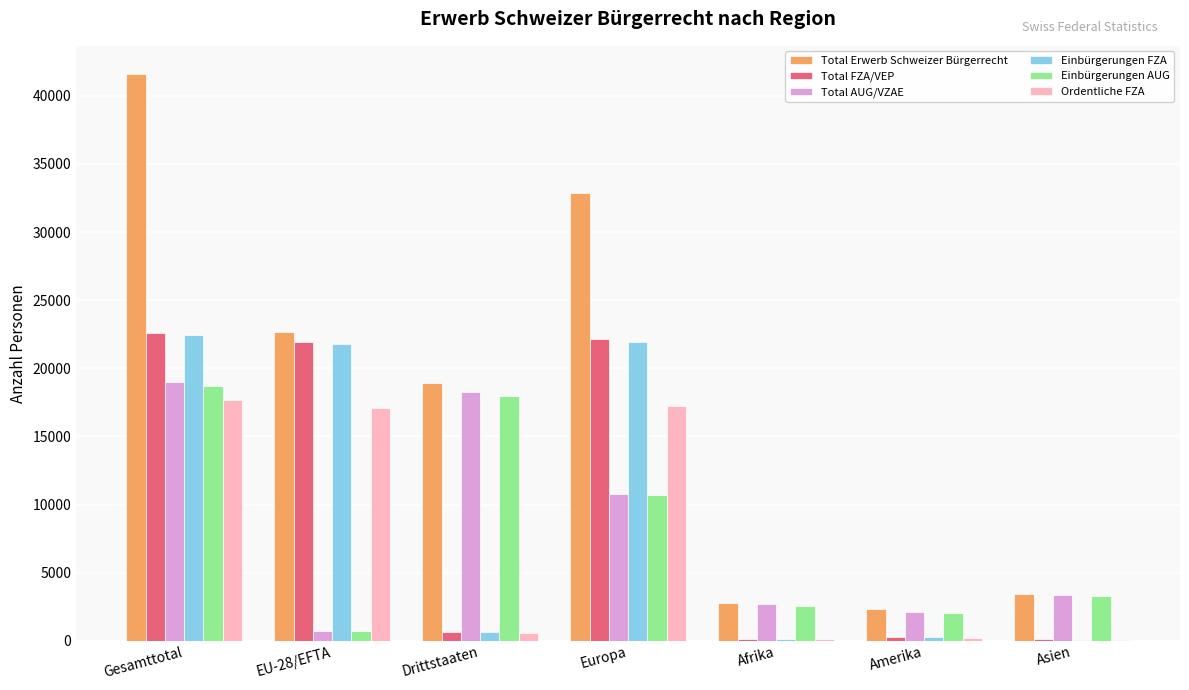

What is the spread (max minus min) of values at Drittstaaten?

18296